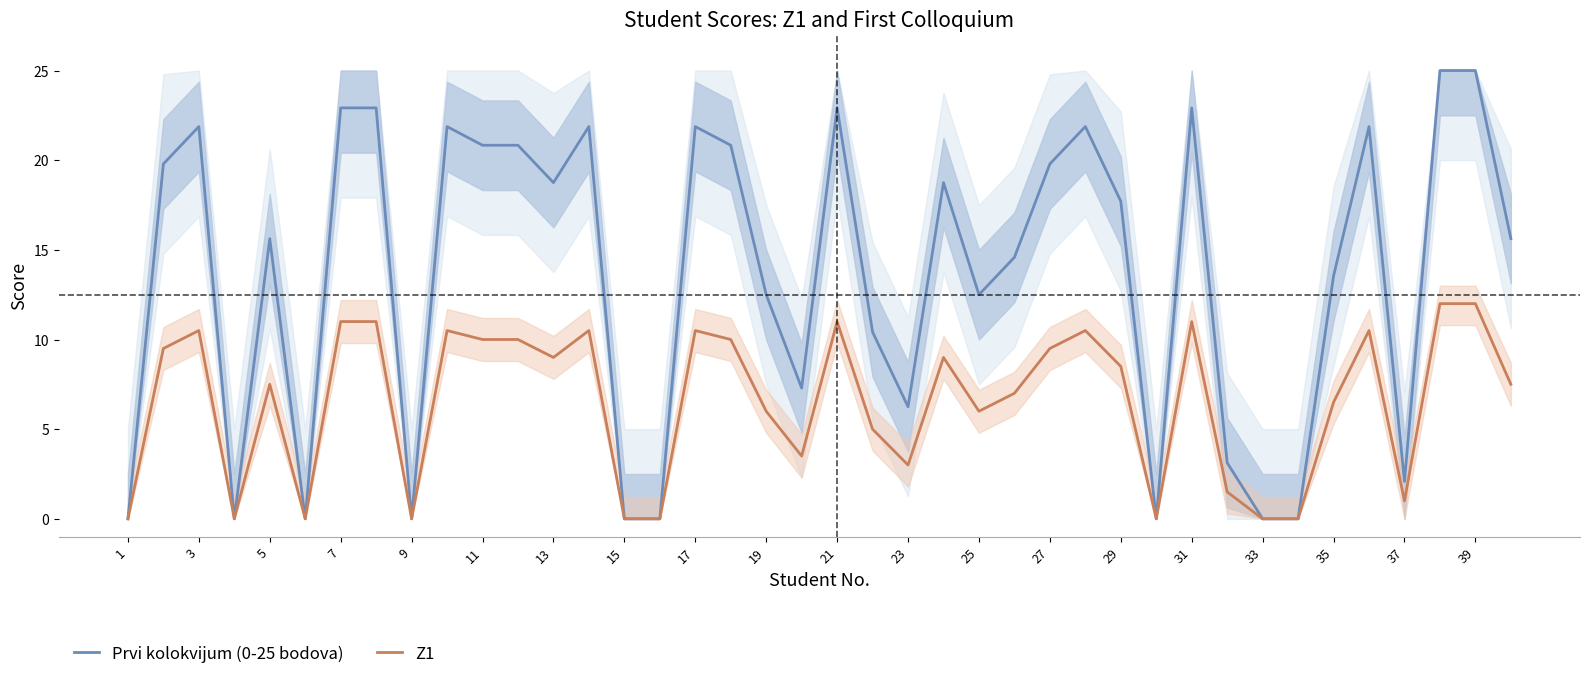

What is the maximum value shown in the chart?

25.0